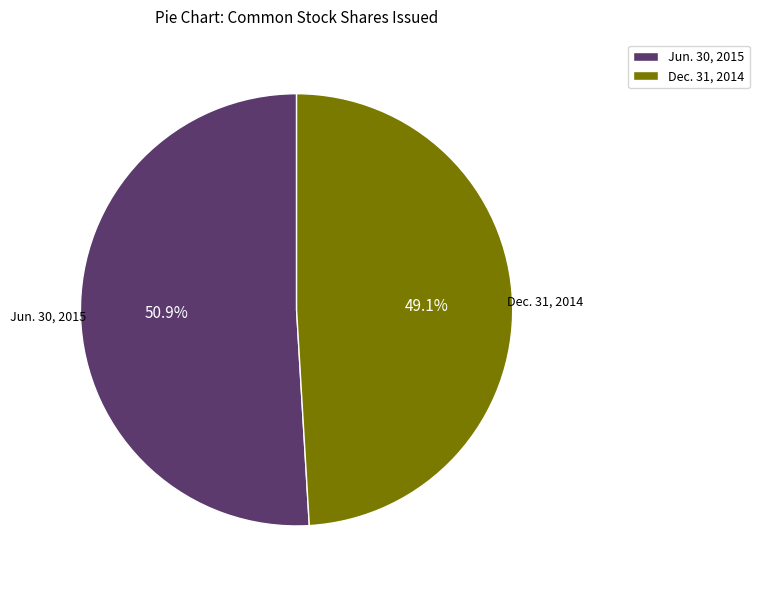

Which category has the biggest portion of the pie?

Jun. 30, 2015